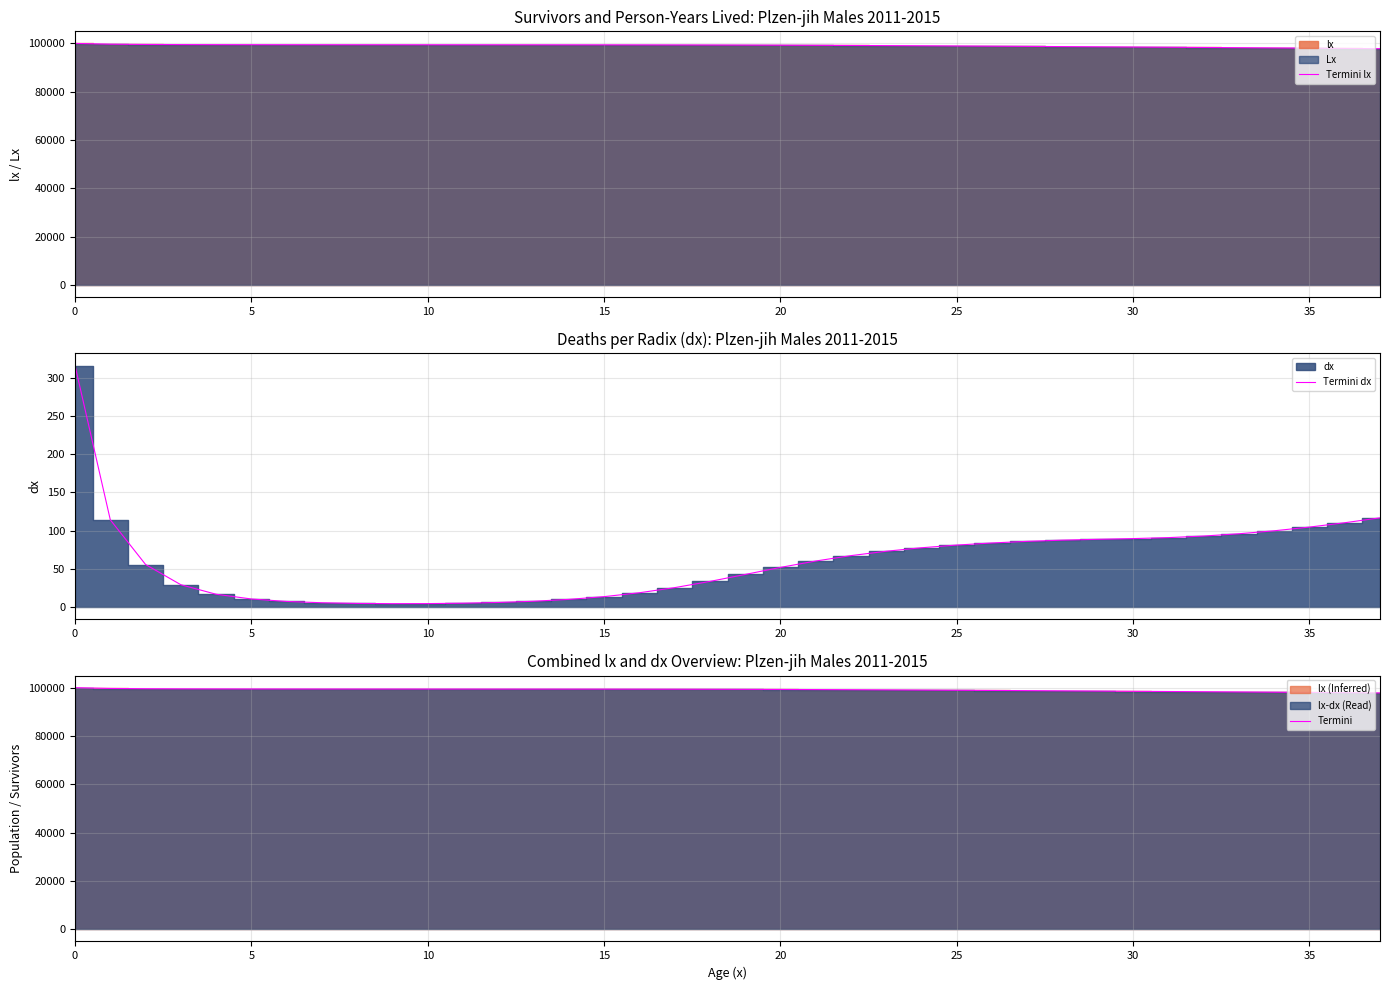

True or false: Termini lx has more than 0 interior local peaks.

False